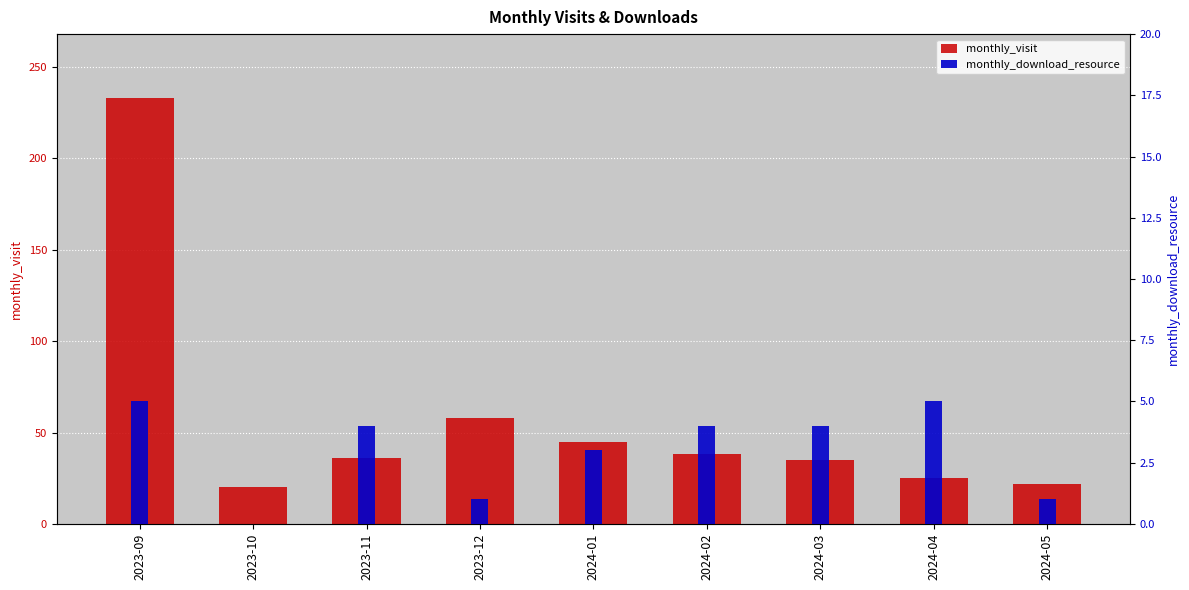

At which label does monthly_download_resource reach its minimum?

2023-10